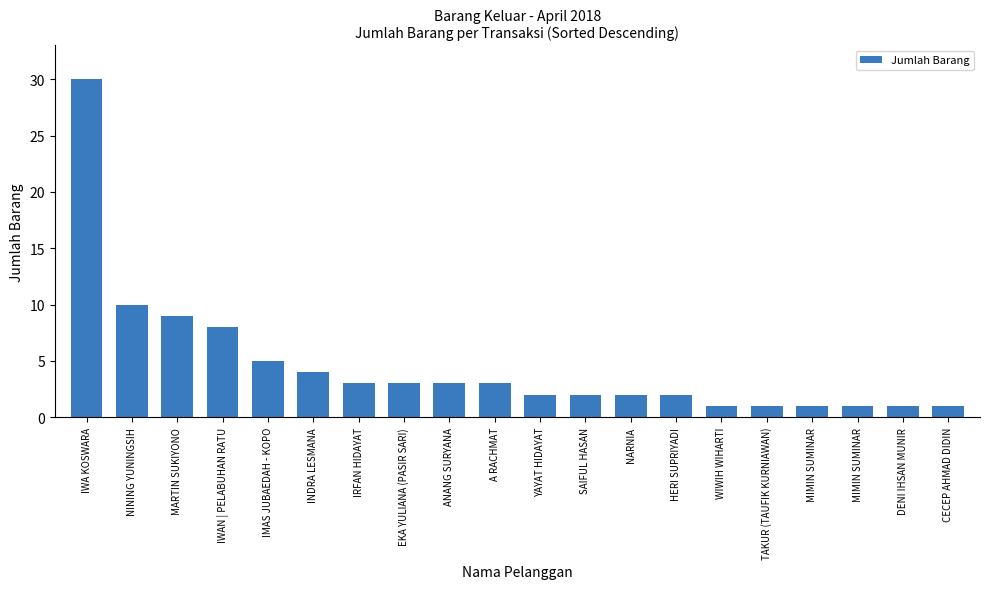

What is the sum of all values?

92